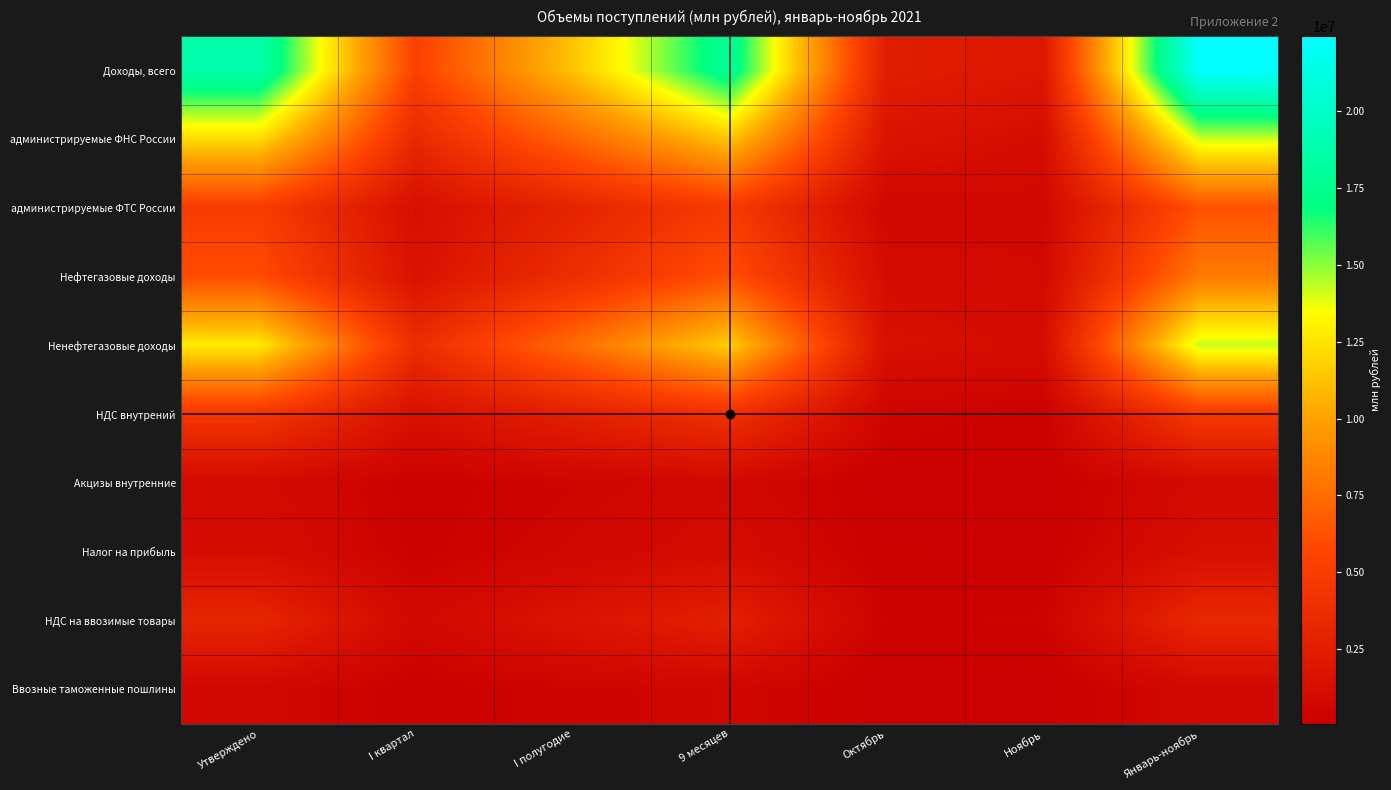

Reading left to right, extract all data points from this chart.

Доходы, всего: Утверждено=18765101.7	I квартал=5299923.5	I полугодие=11265770.3	9 месяцев=17923871.6	Октябрь=2507874.1	Ноябрь=2007140.9	Январь-ноябрь=22438886.6
администрируемые ФНС России: Утверждено=12191917.7	I квартал=3354556.2	I полугодие=7178767.5	9 месяцев=11363985.8	Октябрь=1673369.7	Ноябрь=1117640.6	Январь-ноябрь=14154996.2
администрируемые ФТС России: Утверждено=4987876.0	I квартал=1330130.1	I полугодие=2961051.7	9 месяцев=4809876.6	Октябрь=688376.7	Ноябрь=752651.3	Январь-ноябрь=6250904.7
Нефтегазовые доходы: Утверждено=5987233.3	I квартал=1618268.0	I полугодие=3775986.4	9 месяцев=6184879.5	Октябрь=1107923.9	Ноябрь=884573.9	Январь-ноябрь=8177377.4
Ненефтегазовые доходы: Утверждено=12777868.4	I квартал=3681655.5	I полугодие=7489784.0	9 месяцев=11738992.0	Октябрь=1399950.2	Ноябрь=1122567.0	Январь-ноябрь=14261509.2
НДС внутрений: Утверждено=4475702.0	I квартал=1419877.2	I полугодие=2651018.6	9 месяцев=4030375.6	Октябрь=486381.0	Ноябрь=248218.9	Январь-ноябрь=4764975.5
Акцизы внутренние: Утверждено=951465.8	I квартал=216721.1	I полугодие=487401.0	9 месяцев=765474.3	Октябрь=84878.8	Ноябрь=84220.2	Январь-ноябрь=934573.3
Налог на прибыль: Утверждено=1197805.7	I квартал=263557.5	I полугодие=636670.2	9 месяцев=1076801.5	Октябрь=166848.5	Ноябрь=129818.9	Январь-ноябрь=1373468.8
НДС на ввозимые товары: Утверждено=3107128.6	I квартал=784965.4	I полугодие=1730392.7	9 месяцев=2686576.5	Октябрь=298512.0	Ноябрь=354977.9	Январь-ноябрь=3340066.4
Ввозные таможенные пошлины: Утверждено=701096.9	I квартал=185636.5	I полугодие=412074.3	9 месяцев=620878.3	Октябрь=67945.2	Ноябрь=80055.6	Январь-ноябрь=768879.1